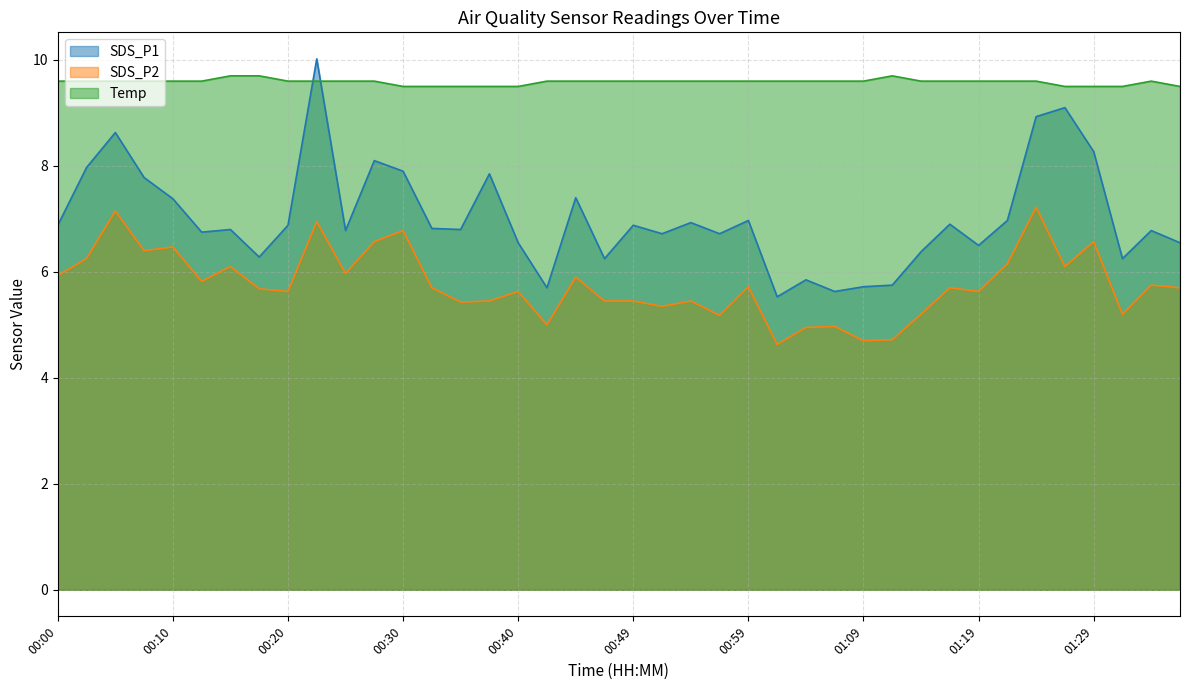

Which series has the largest total across all categories?

Temp